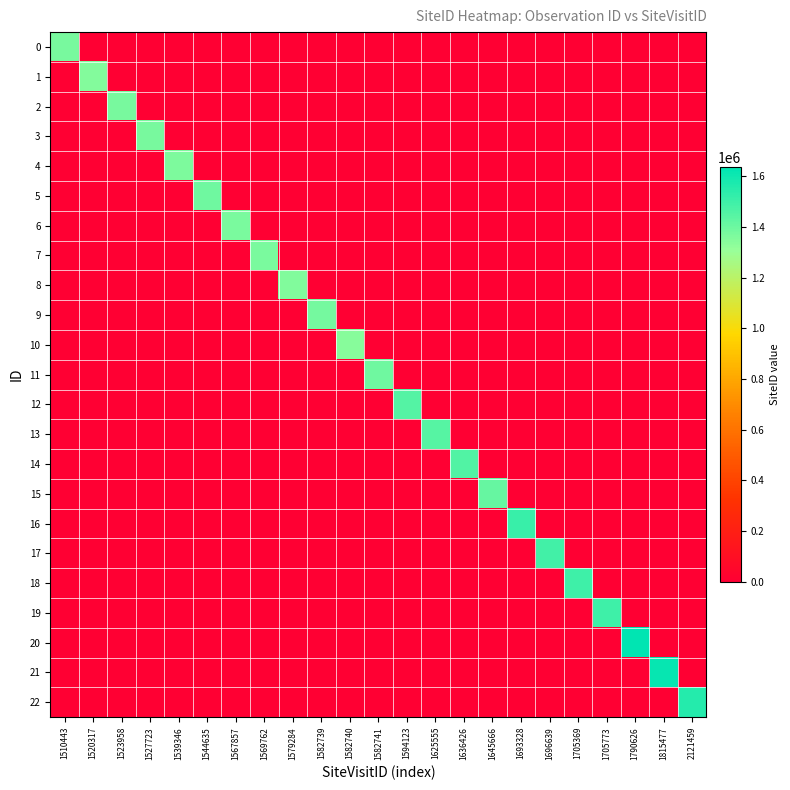

How many categories are shown in the chart?

23